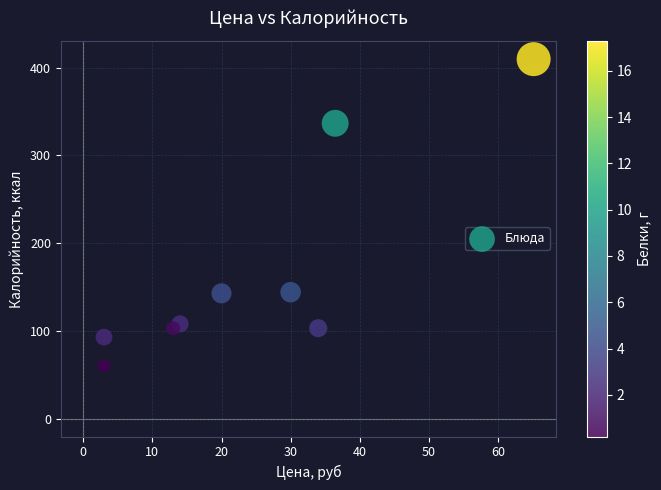

What is the average X value?

24.3